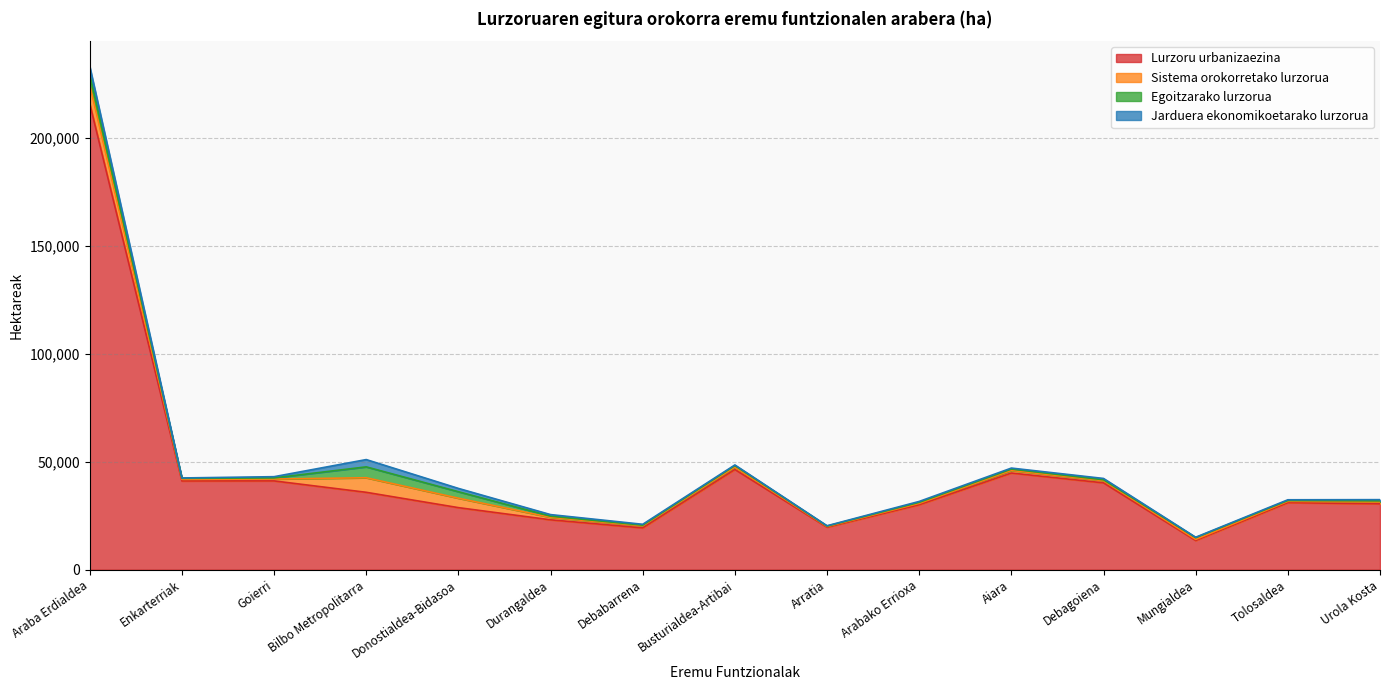

Which category has the lowest value across all series?

Arratia